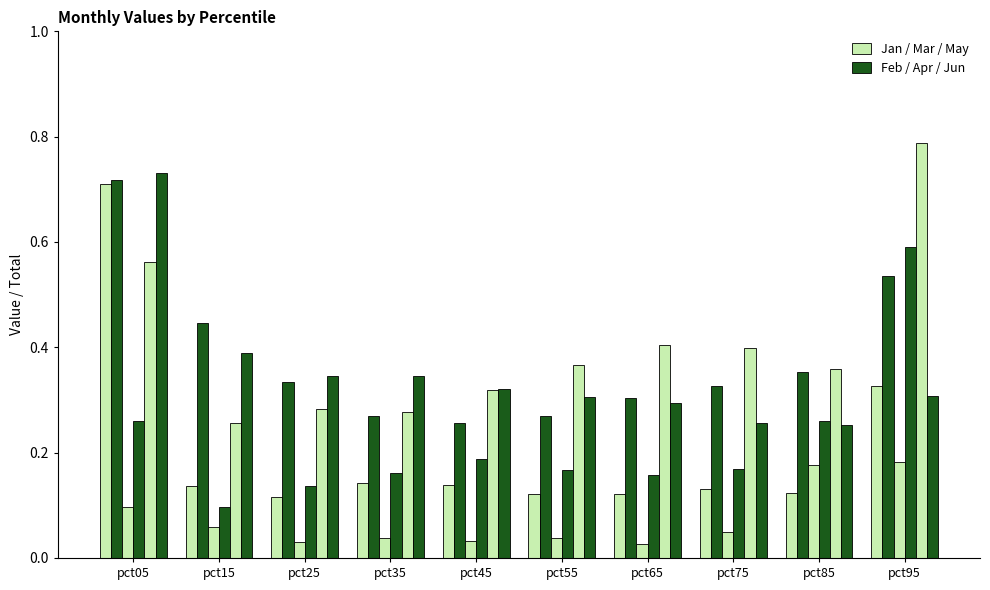

Reading left to right, list all the values displayed in this chart.

Jan: 0.7	0.1	0.1	0.1	0.1	0.1	0.1	0.1	0.1	0.3
Feb: 0.7	0.4	0.3	0.3	0.3	0.3	0.3	0.3	0.4	0.5
Mar: 0.1	0.1	0.0	0.0	0.0	0.0	0.0	0.0	0.2	0.2
Apr: 0.3	0.1	0.1	0.2	0.2	0.2	0.2	0.2	0.3	0.6
May: 0.6	0.3	0.3	0.3	0.3	0.4	0.4	0.4	0.4	0.8
Jun: 0.7	0.4	0.3	0.3	0.3	0.3	0.3	0.3	0.3	0.3